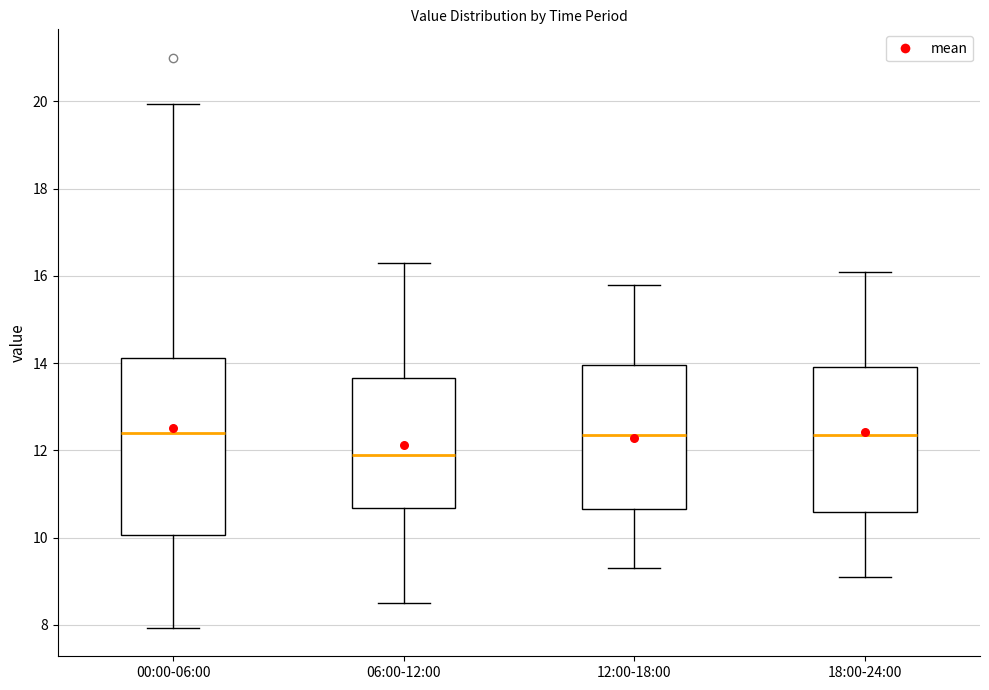

Reading left to right, transcribe this box plot: for each box, give where its median line is, the range the box spans, and where its two whiskers end, as read against the y-axis. The values are not printed on the chart, so give them approximately, as read against the axis.

00:00-06:00: median 12.4, box 10.0 to 14.2, whiskers 8.0 to 20.0
06:00-12:00: median 12.0, box 10.6 to 13.6, whiskers 8.6 to 16.4
12:00-18:00: median 12.4, box 10.6 to 14.0, whiskers 9.4 to 15.8
18:00-24:00: median 12.4, box 10.6 to 14.0, whiskers 9.2 to 16.2